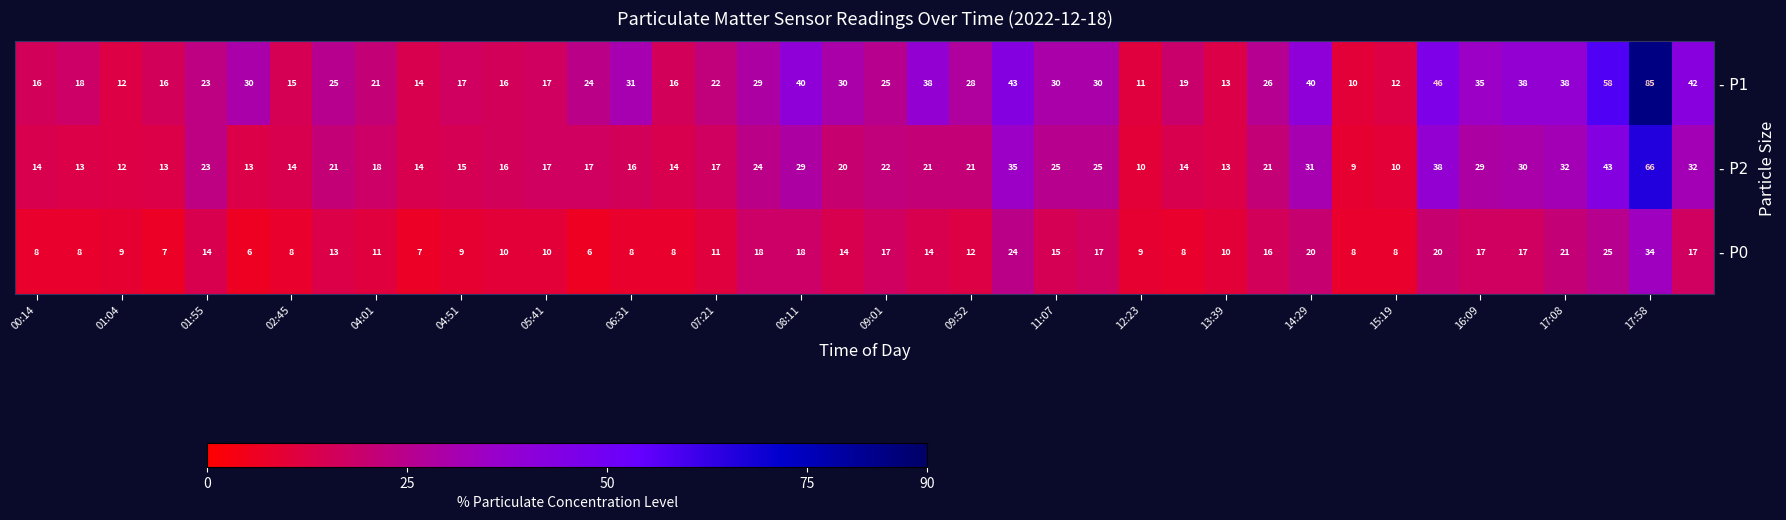

Count the number of data series in this chart.

3